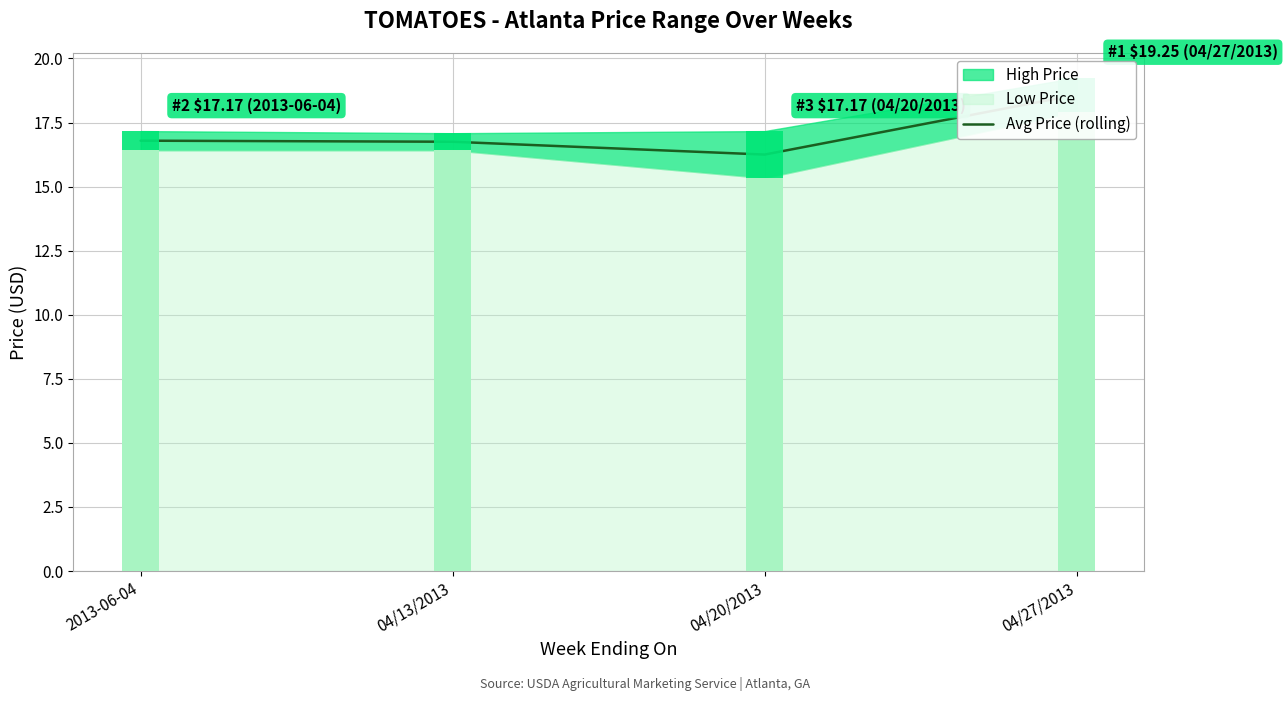

What is the change in value from 2013-06-04 to 04/20/2013?

-0.5